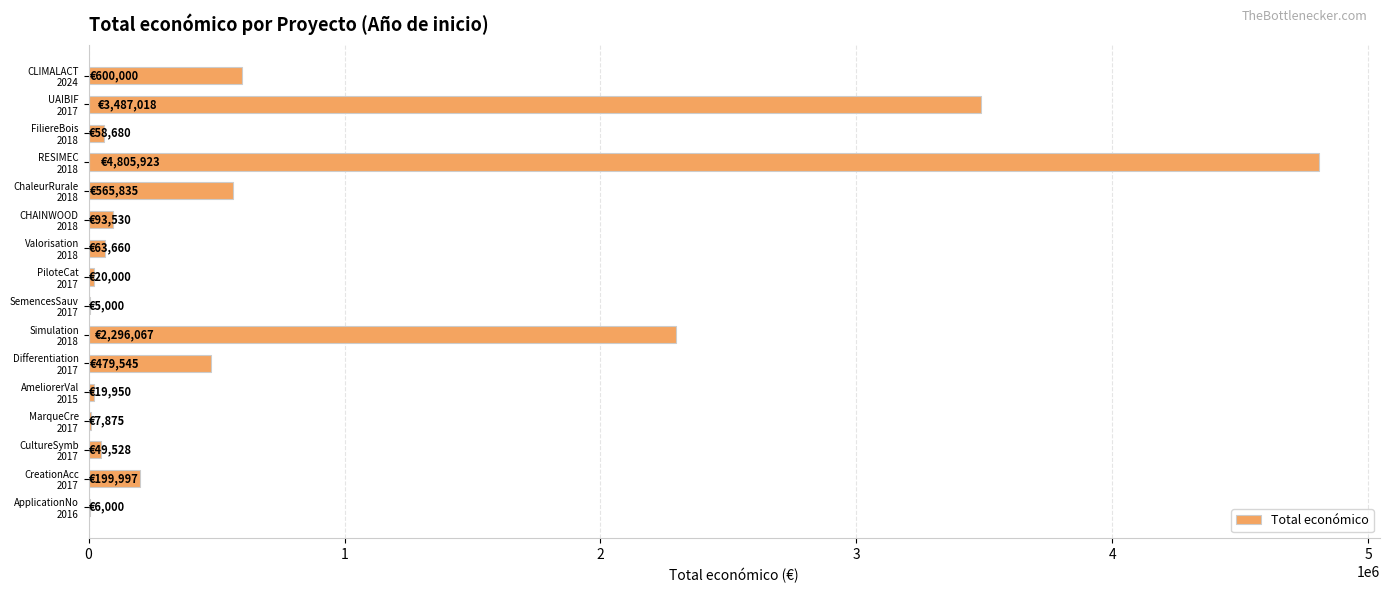

What is the greatest value displayed?

4805923